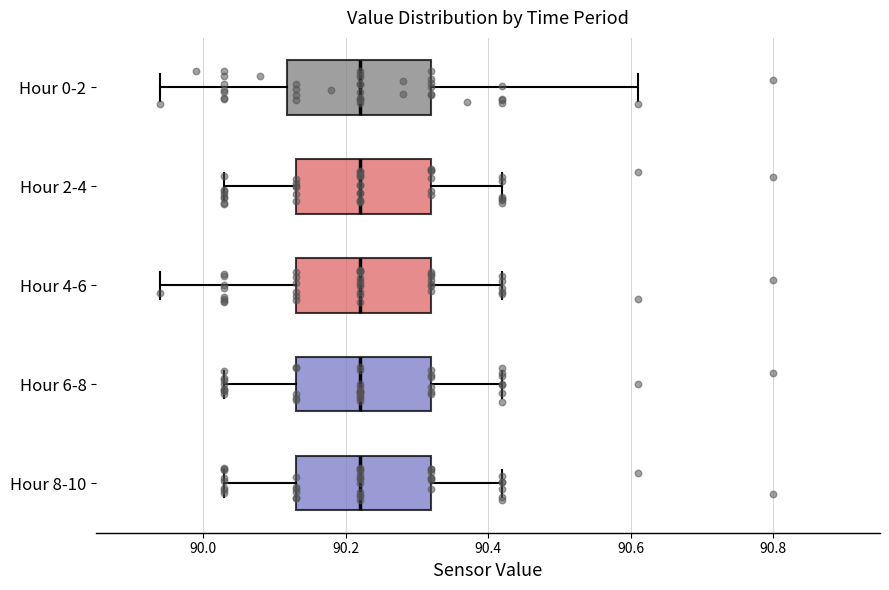

Reading bottom to top, transcribe this box plot: for each box, give where its median line is, the range the box spans, and where its two whiskers end, as read against the x-axis. The values are not printed on the chart, so give them approximately, as read against the axis.

Hour 8-10: median 90.22, box 90.14 to 90.32, whiskers 90.04 to 90.42
Hour 6-8: median 90.22, box 90.14 to 90.32, whiskers 90.04 to 90.42
Hour 4-6: median 90.22, box 90.14 to 90.32, whiskers 89.94 to 90.42
Hour 2-4: median 90.22, box 90.14 to 90.32, whiskers 90.04 to 90.42
Hour 0-2: median 90.22, box 90.12 to 90.32, whiskers 89.94 to 90.62